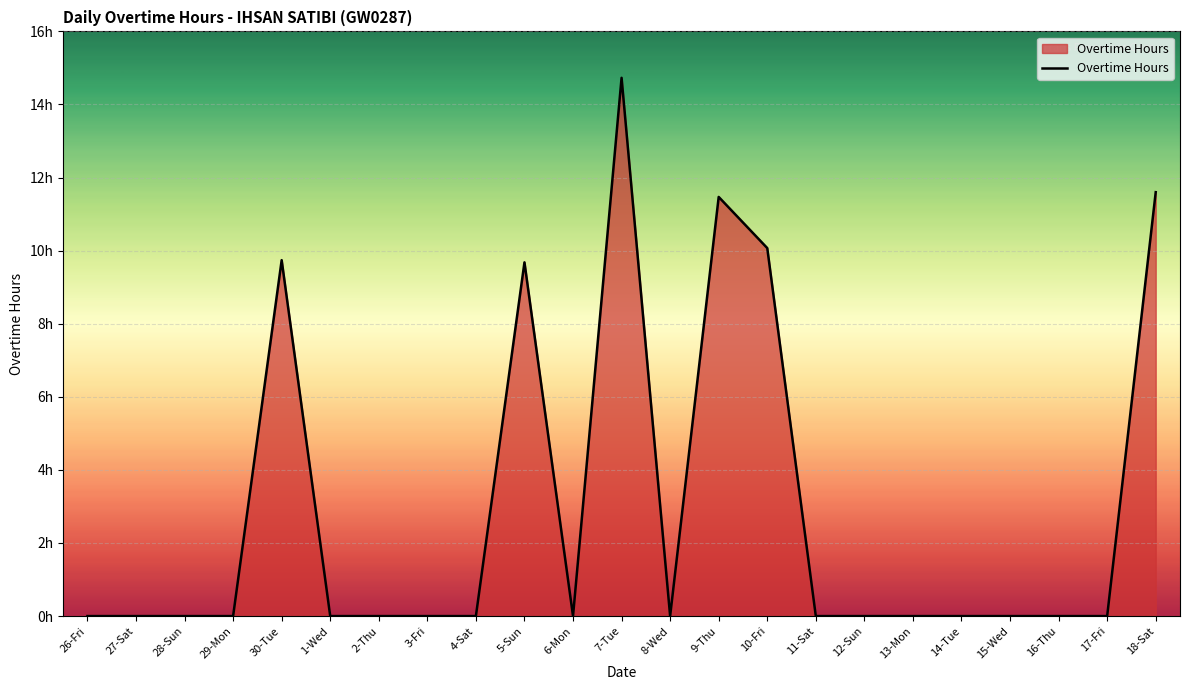

Does the chart display data point markers on the line(s)?

No